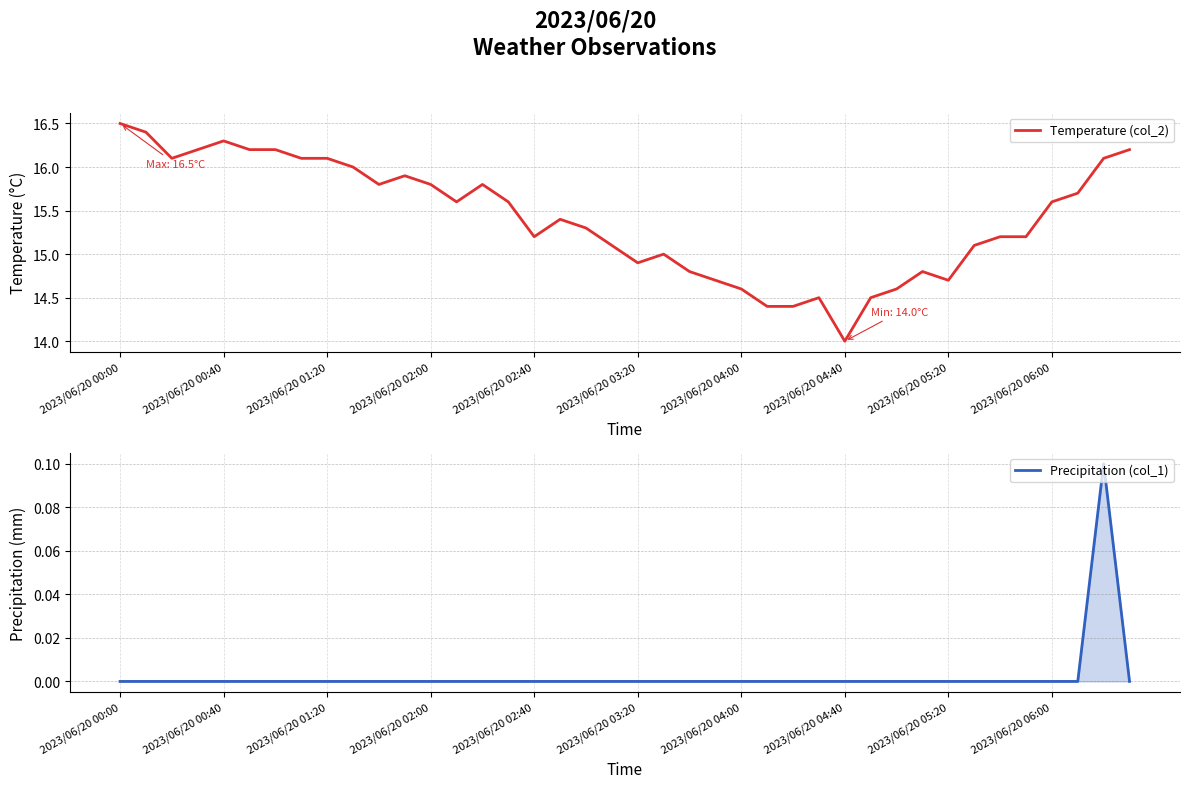

At which label does Temperature (col_2) reach its peak?

2023/06/20 00:00